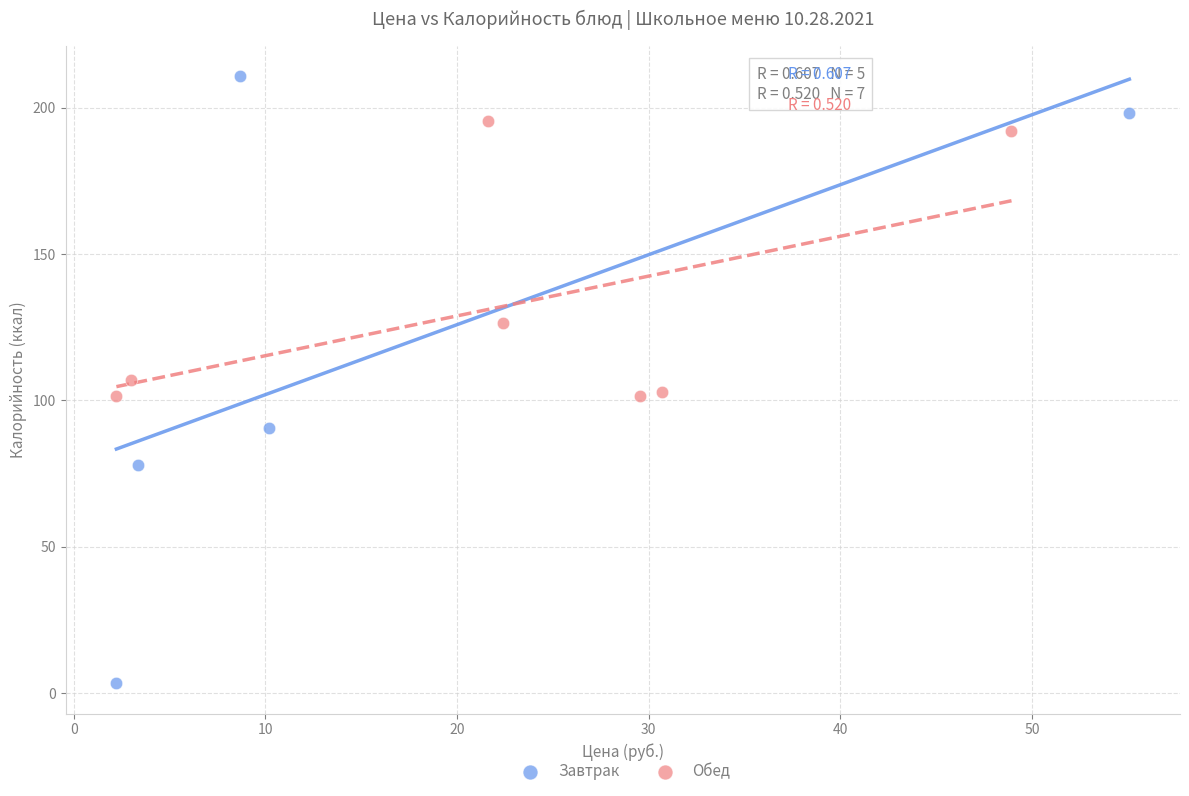

Which series has the largest Y range (max minus min)?

Завтрак